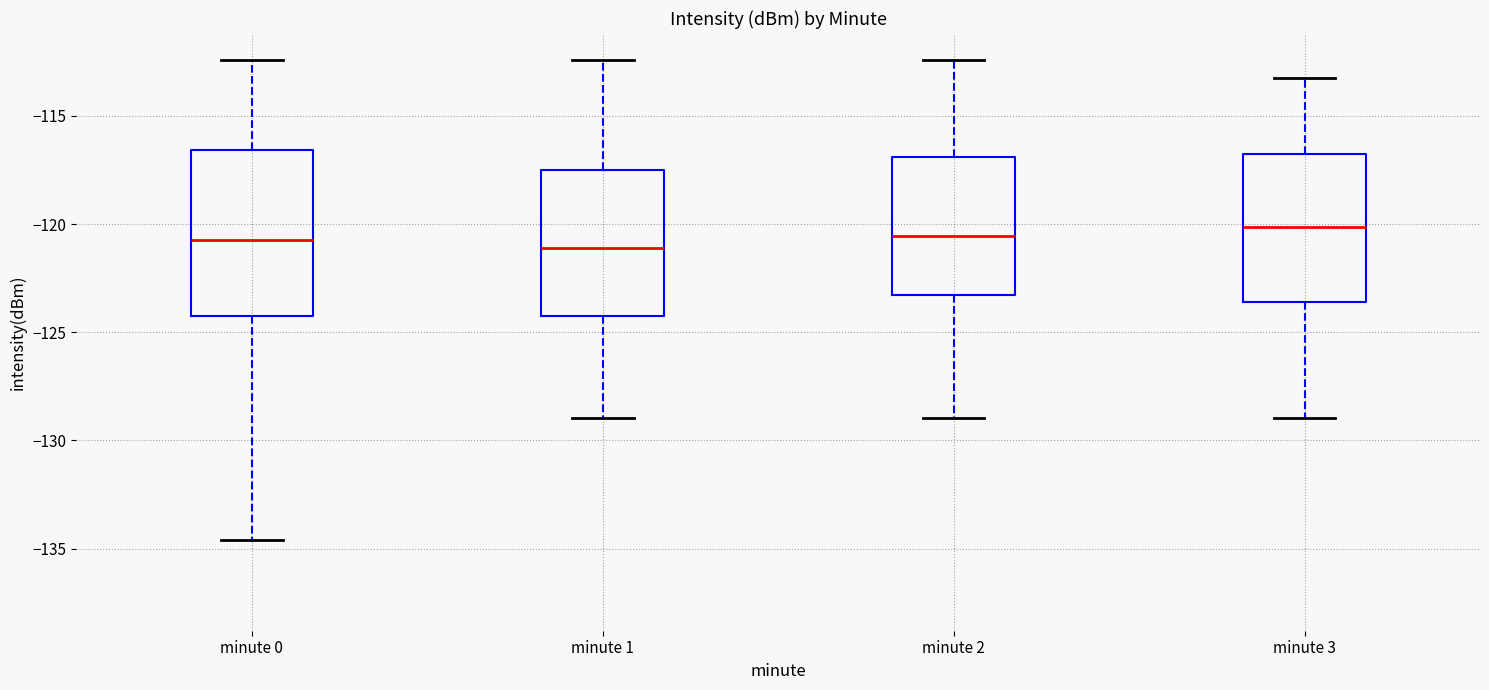

Reading left to right, read every box against the y-axis: the position of its median line, the range the box covers, and the ends of its whiskers. The values are not printed on the chart, so give them approximately, as read against the axis.

minute 0: median -120.5, box -124.5 to -116.5, whiskers -134.5 to -112.5
minute 1: median -121.0, box -124.5 to -117.5, whiskers -129.0 to -112.5
minute 2: median -120.5, box -123.5 to -117.0, whiskers -129.0 to -112.5
minute 3: median -120.0, box -123.5 to -117.0, whiskers -129.0 to -113.5